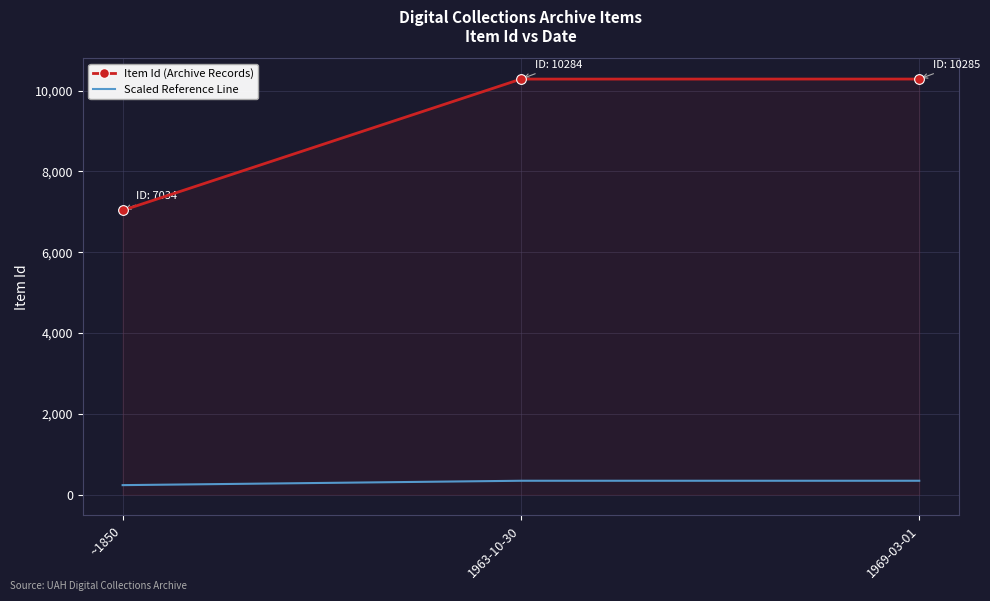

What is the total value across all series at 1969-03-01?

10627.8